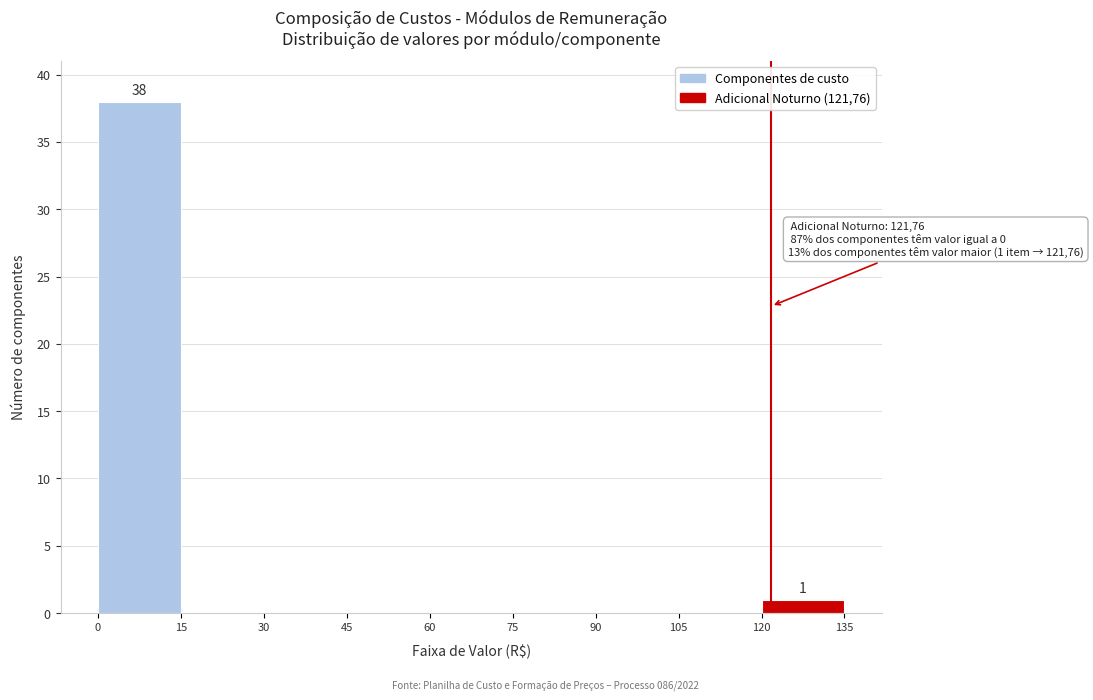

Over which range of the x-axis is the bar tallest?

0 to 15